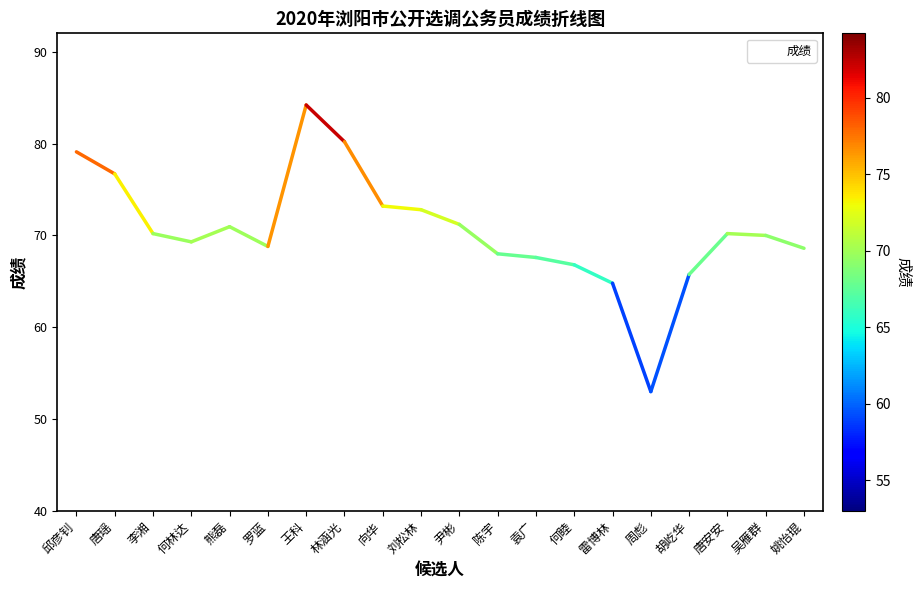

True or false: the data shows 36.9 at 林涵光.

False